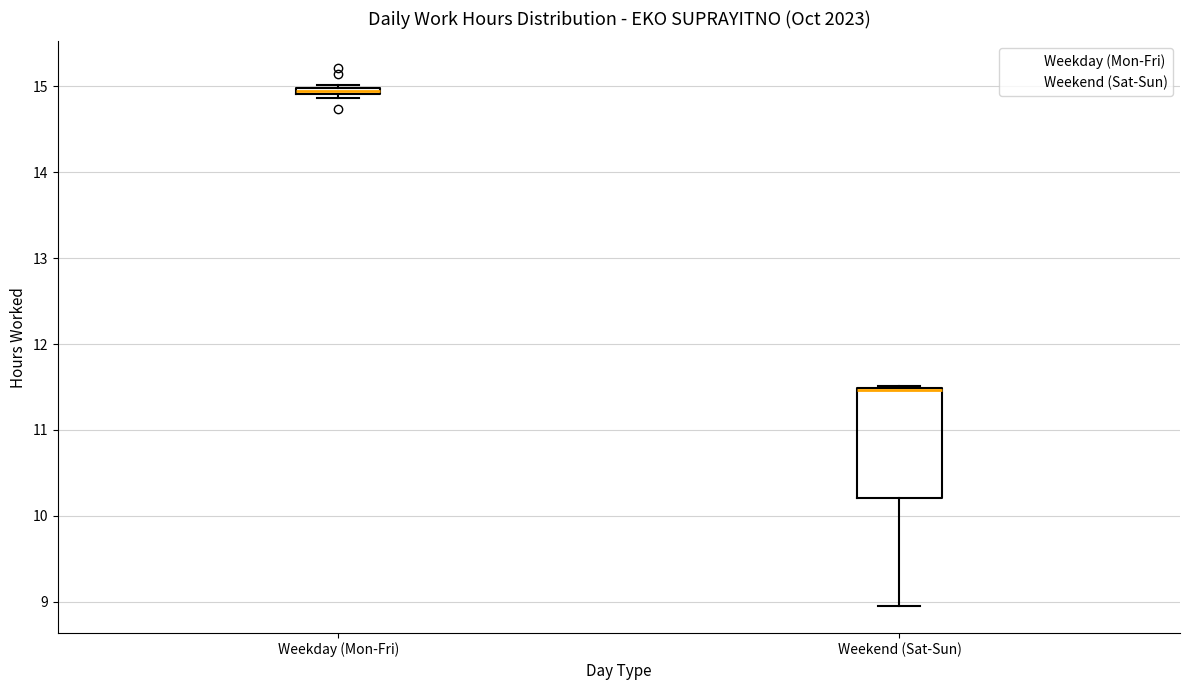

Which box is the tallest, from its lower edge to its upper edge?

Weekend (Sat-Sun)